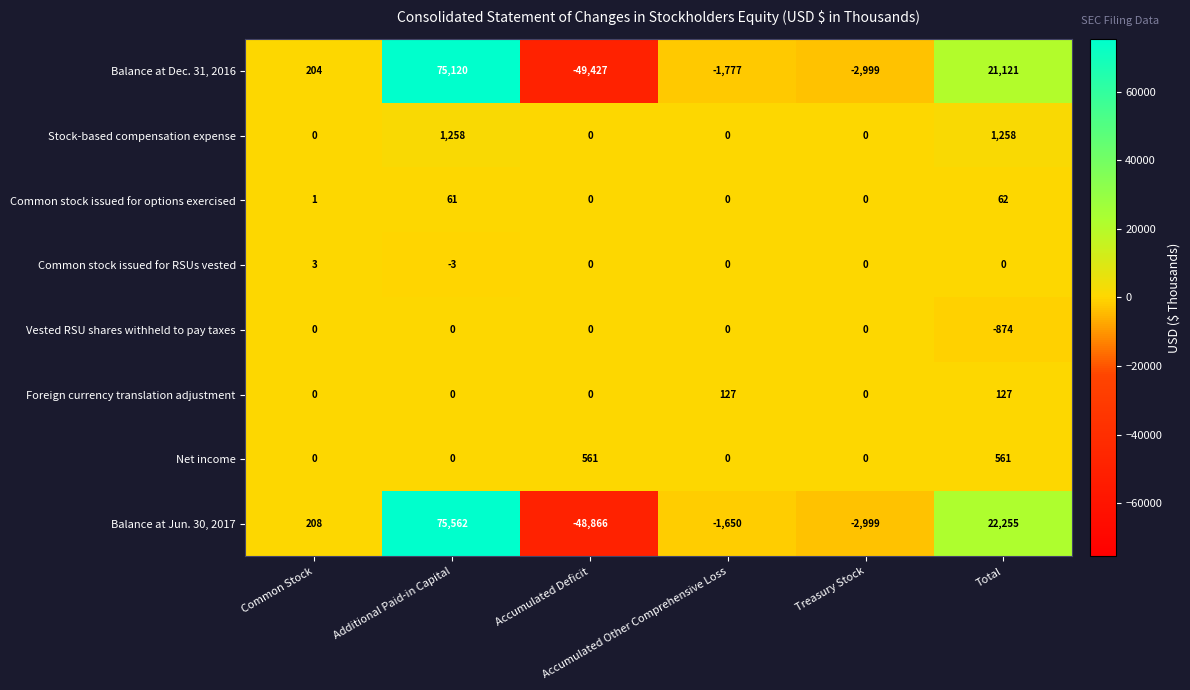

Which label corresponds to the largest value in the chart?

Additional Paid-in Capital